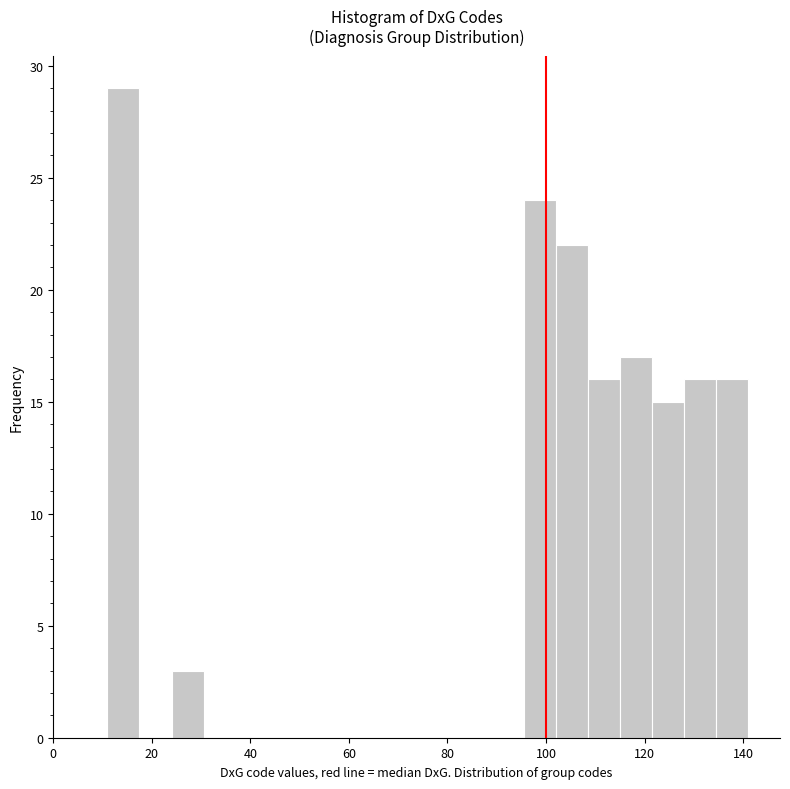

Around what value on the x-axis is the tallest bar? Give the approximate position of its centre, as read against the axis.

14